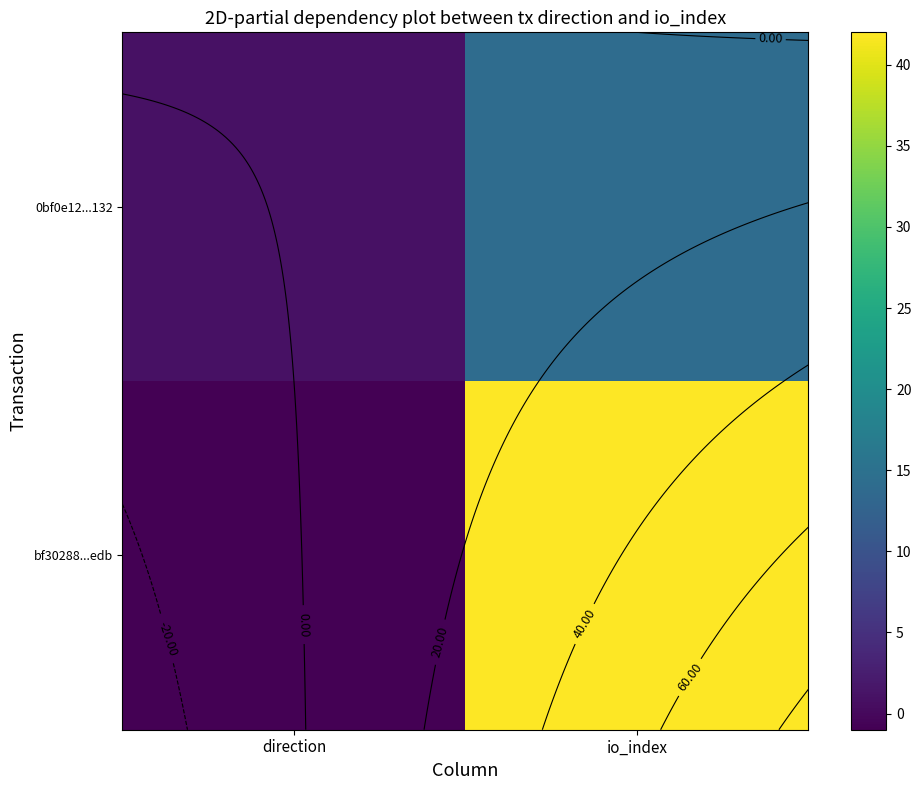

What is the sum of all bf30288...edb values?

41